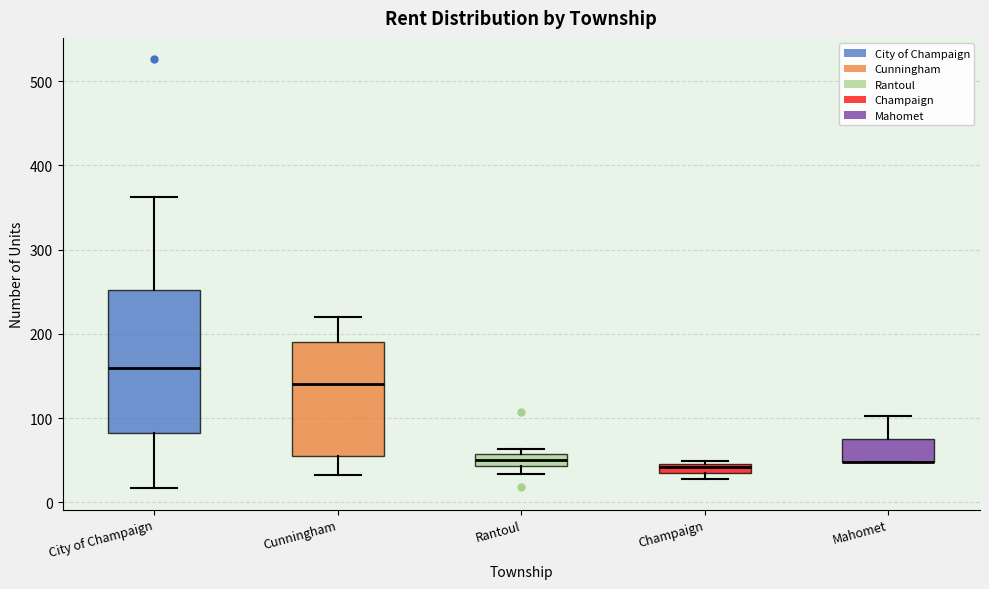

Where is the lower edge of the box for Rantoul on the y-axis? The values are not printed on the chart, so give them approximately, as read against the axis.

40